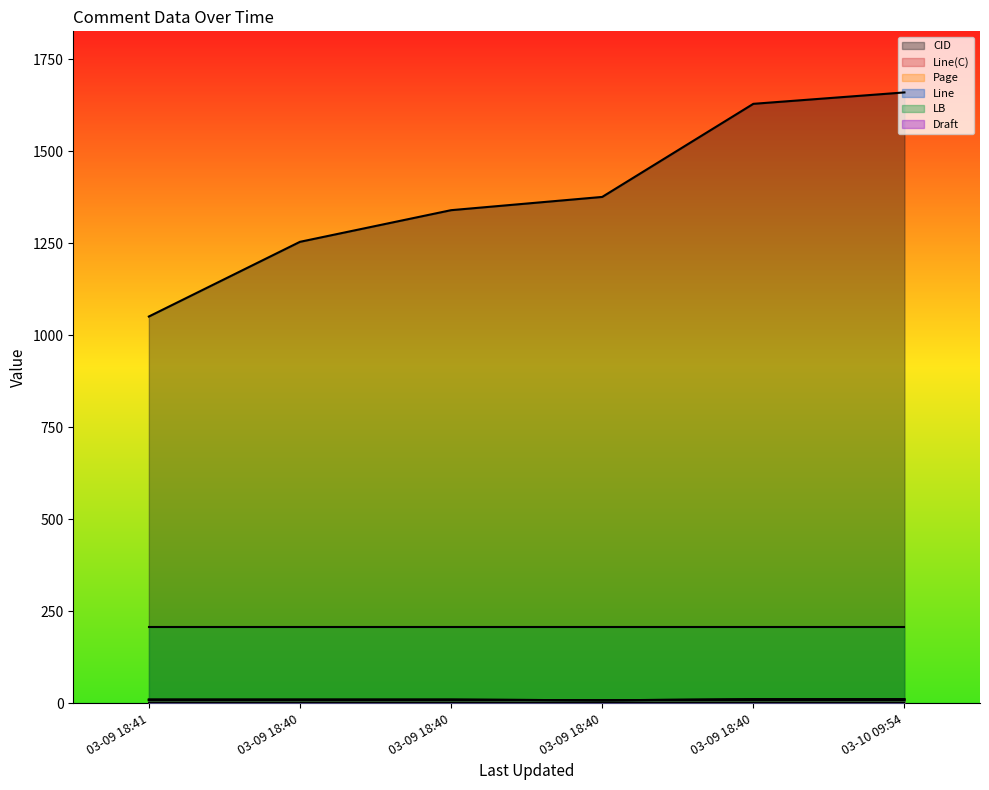

The value of Line(C) at 03-10 09:54 is 18.3. True or false?

False